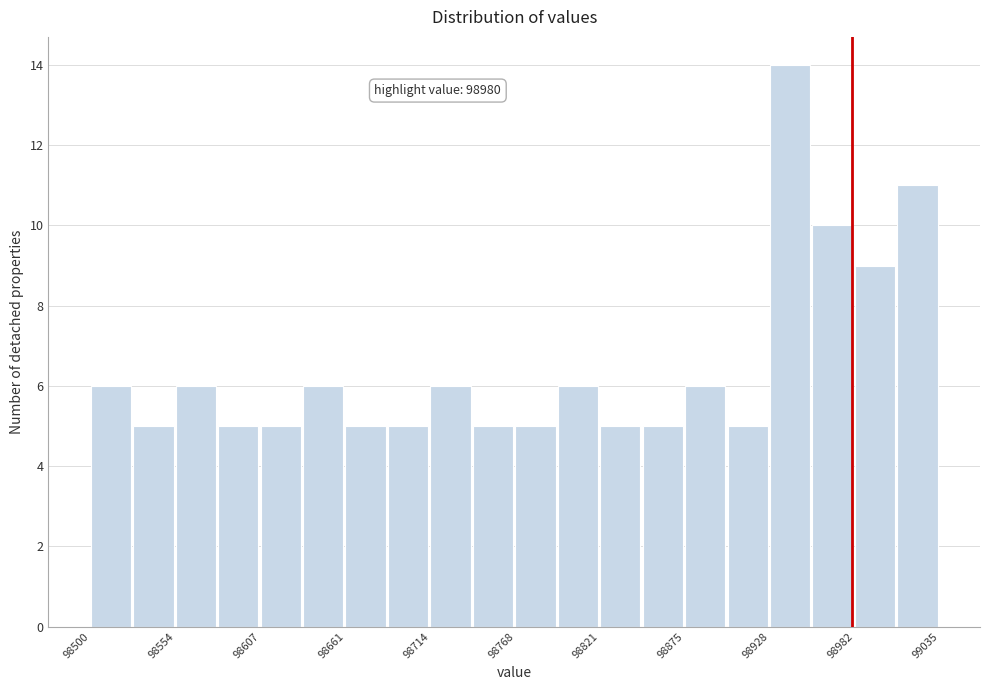

Read against the x-axis, roughly where is the centre of the tallest bar?

98940